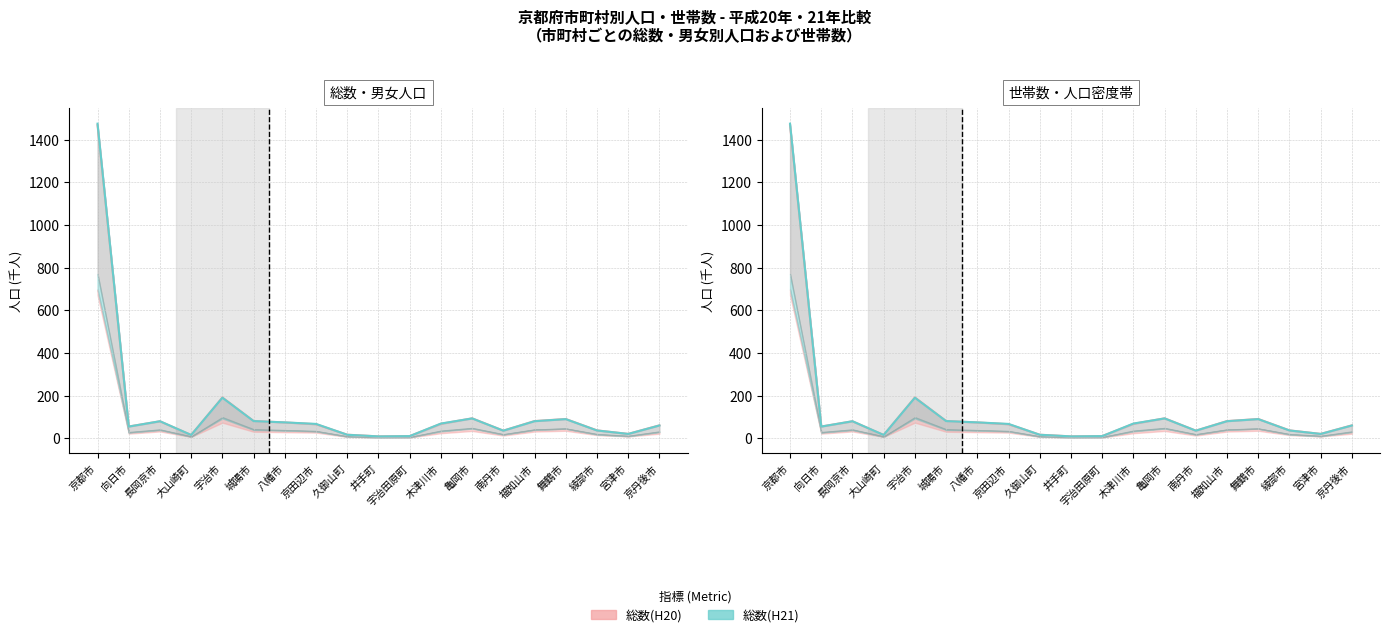

At which category is the sum across all series the highest?

京都市